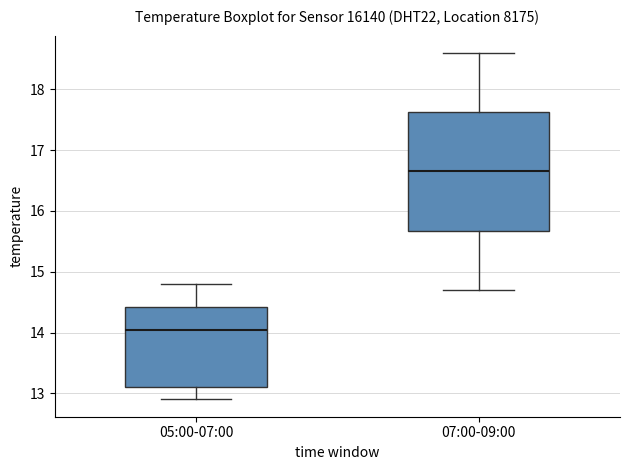

Which box has the highest median line?

07:00-09:00